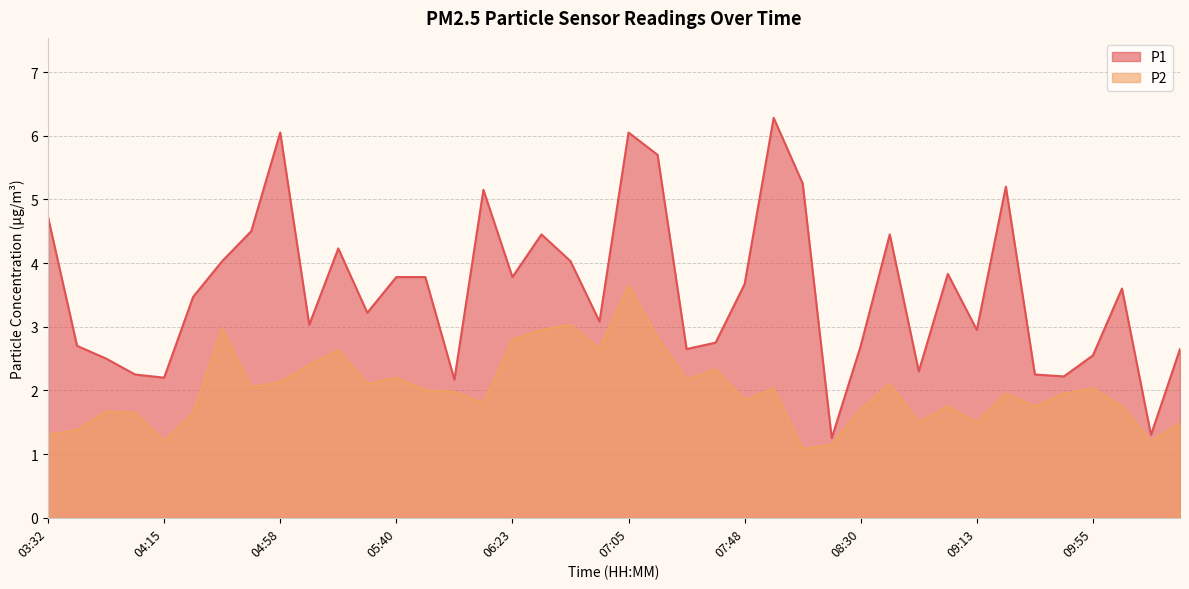

What is the label of the 30th point from the left?

08:41